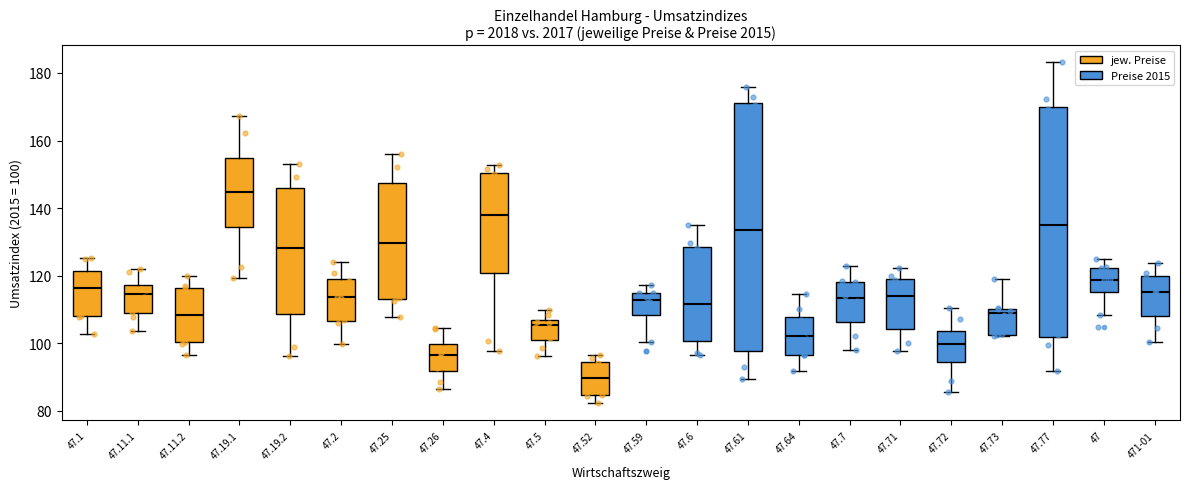

Reading left to right, read every box against the y-axis: the position of its median line, the range the box covers, and the ends of its whiskers. The values are not printed on the chart, so give them approximately, as read against the axis.

47.1: median 116, box 108 to 122, whiskers 102 to 126
47.11.1: median 114, box 108 to 118, whiskers 104 to 122
47.11.2: median 108, box 100 to 116, whiskers 96 to 120
47.19.1: median 144, box 134 to 154, whiskers 120 to 168
47.19.2: median 128, box 108 to 146, whiskers 96 to 154
47.2: median 114, box 106 to 120, whiskers 100 to 124
47.25: median 130, box 114 to 148, whiskers 108 to 156
47.26: median 96, box 92 to 100, whiskers 86 to 104
47.4: median 138, box 120 to 150, whiskers 98 to 152
47.5: median 106 (just below the box's upper edge), box 100 to 106, whiskers 96 to 110
47.52: median 90, box 84 to 94, whiskers 82 to 96
47.59: median 112, box 108 to 114, whiskers 100 to 118
47.6: median 112, box 100 to 128, whiskers 96 to 136
47.61: median 134, box 98 to 172, whiskers 90 to 176
47.64: median 102, box 96 to 108, whiskers 92 to 114
47.7: median 114, box 106 to 118, whiskers 98 to 122
47.71: median 114, box 104 to 120, whiskers 98 to 122
47.72: median 100, box 94 to 104, whiskers 86 to 110
47.73: median 108, box 102 to 110, whiskers 102 to 120
47.77: median 134, box 102 to 170, whiskers 92 to 184
47: median 118, box 116 to 122, whiskers 108 to 124
471-01: median 116, box 108 to 120, whiskers 100 to 124